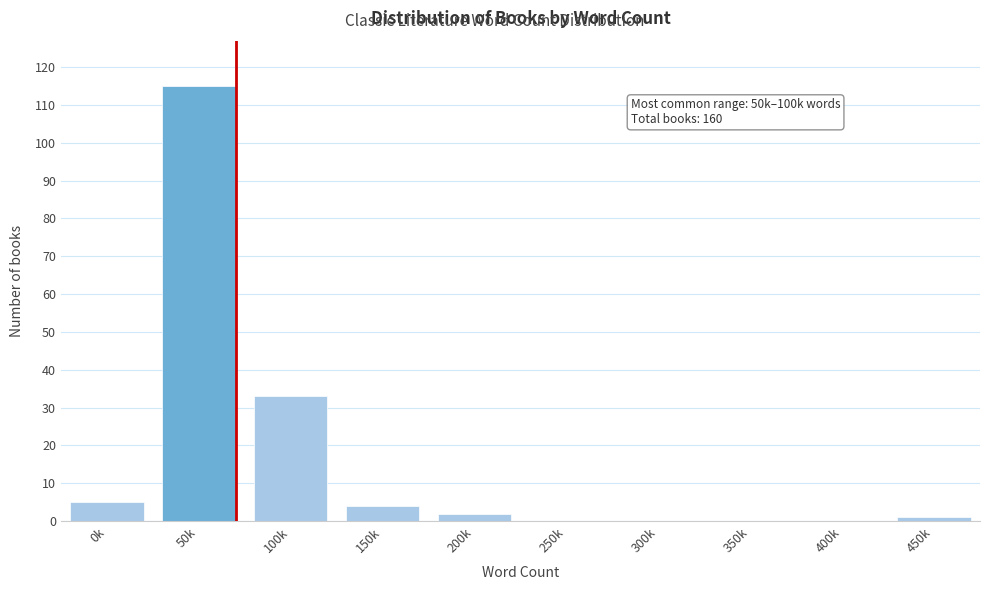

Reading right to left, transcribe all the data shown in this chart.

450k=1	400k=0	350k=0	300k=0	250k=0	200k=2	150k=4	100k=33	50k=115	0k=5